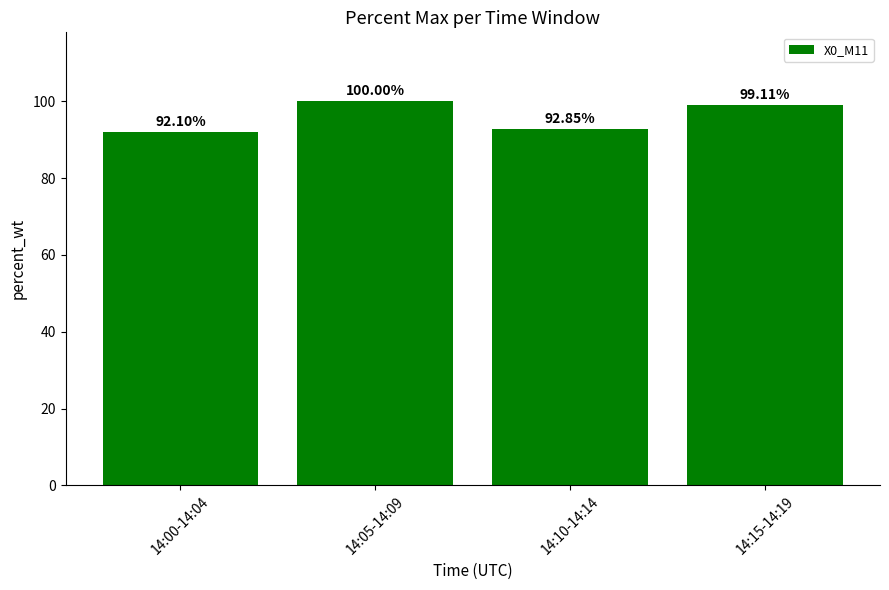

List the labels in order of value, largest first.

14:05-14:09, 14:15-14:19, 14:10-14:14, 14:00-14:04